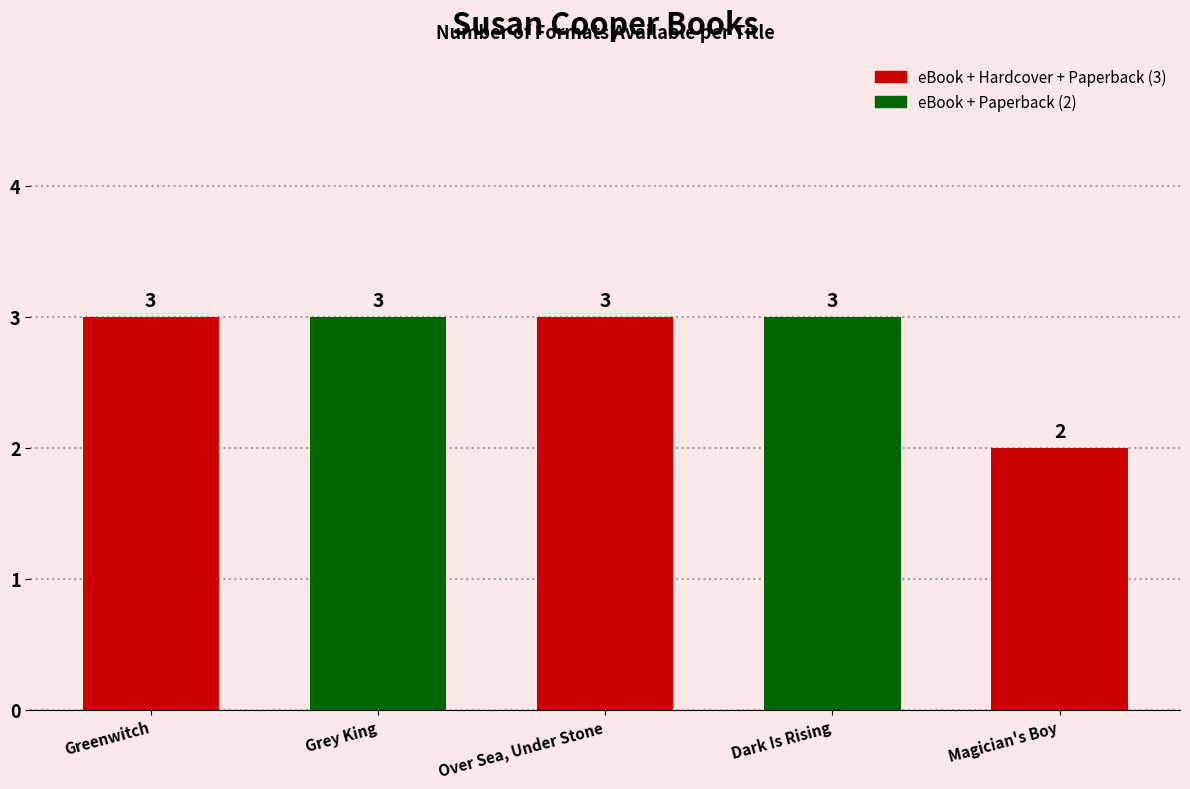

Count the values in the range 3 to 4.

4